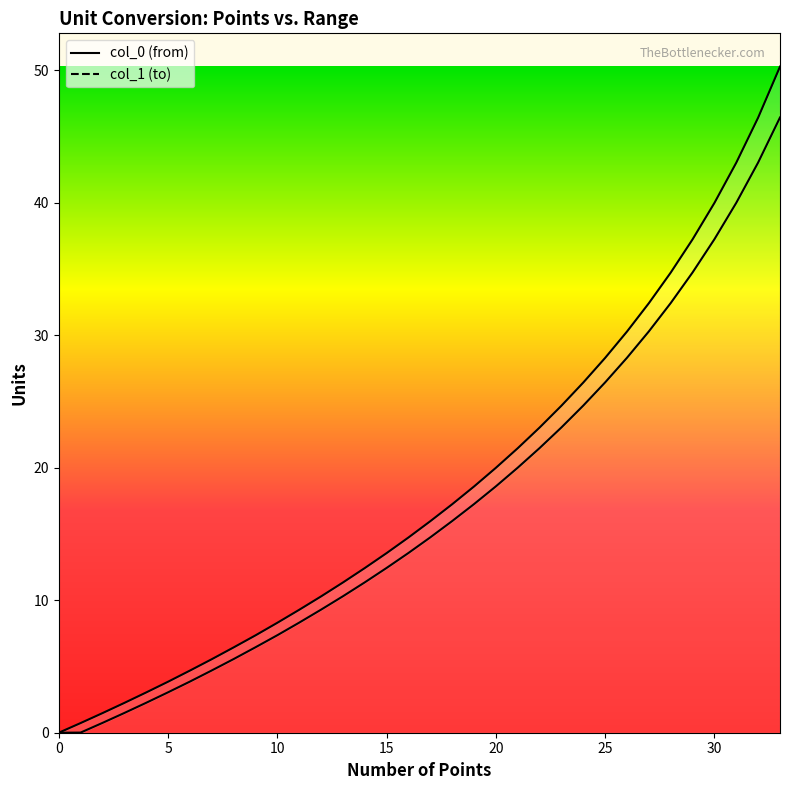

Is this an area chart (filled region under the line)?

No